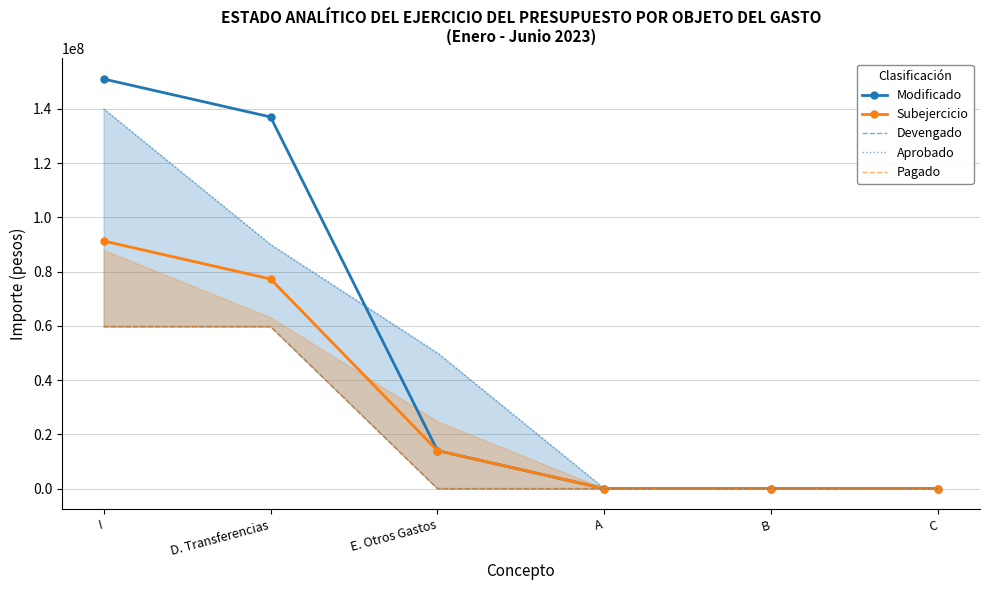

Is the value of Subejercicio at I greater than the value of Devengado at E. Otros Gastos?

Yes